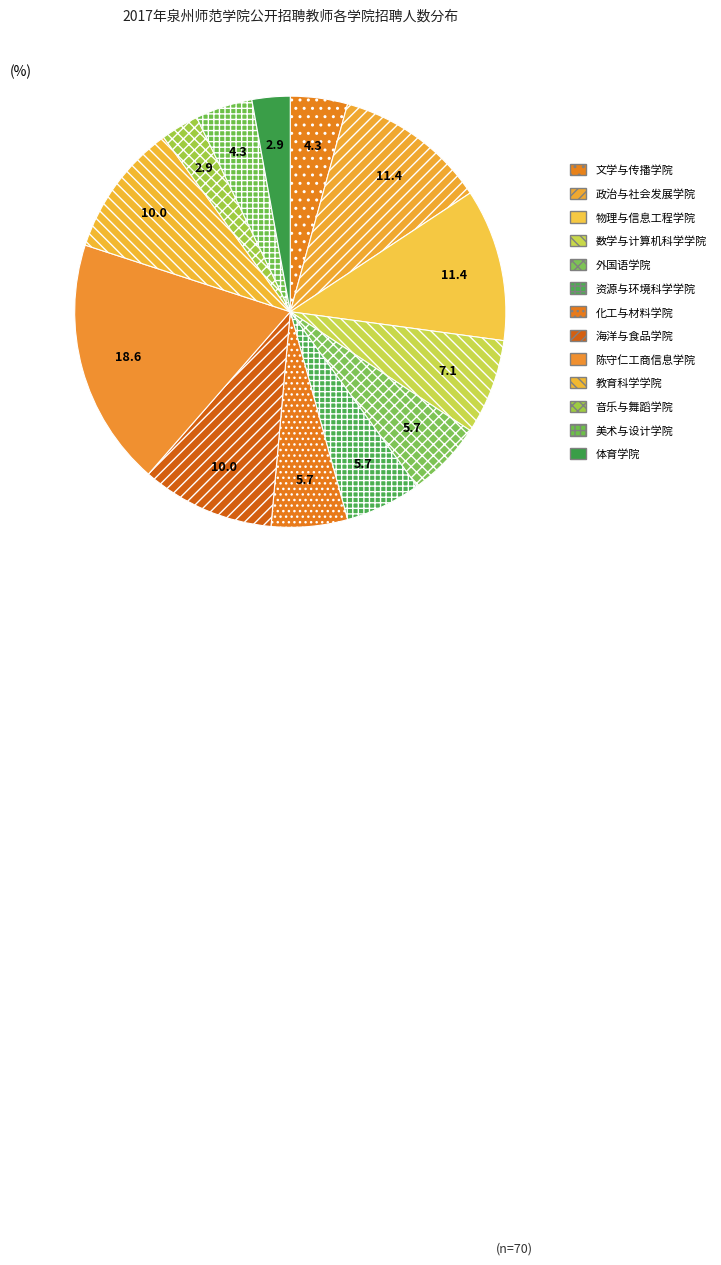

Is there a majority slice in this chart?

No